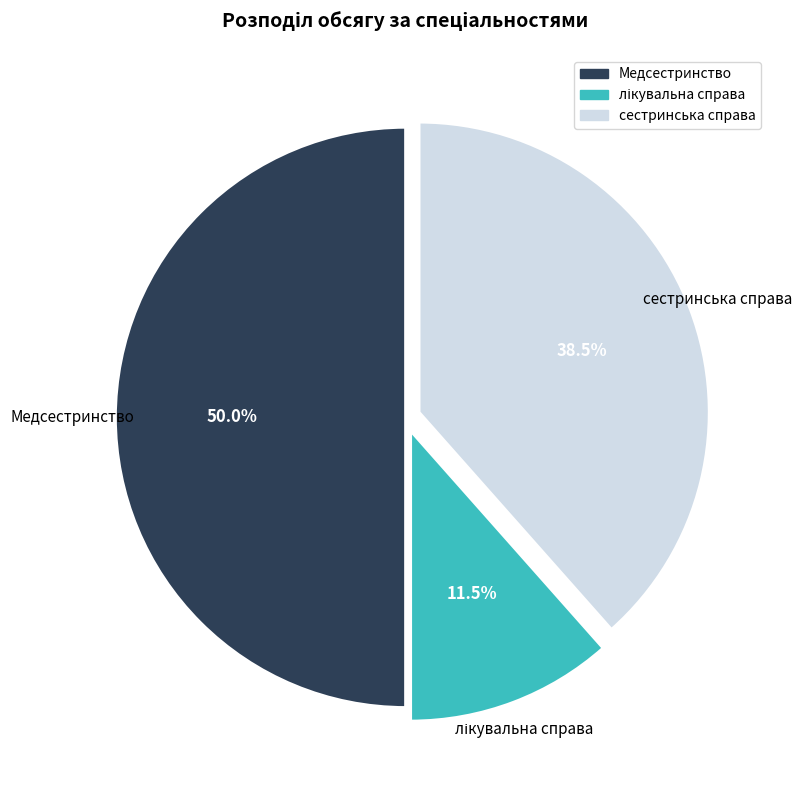

Is it true that Медсестринство is 50% of the pie?

True